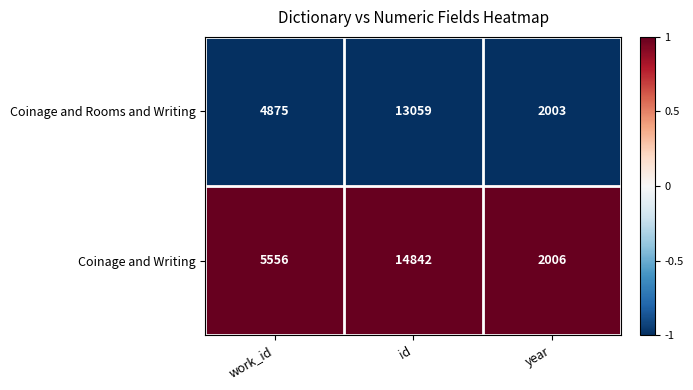

What is the minimum value for Coinage and Writing?

2006